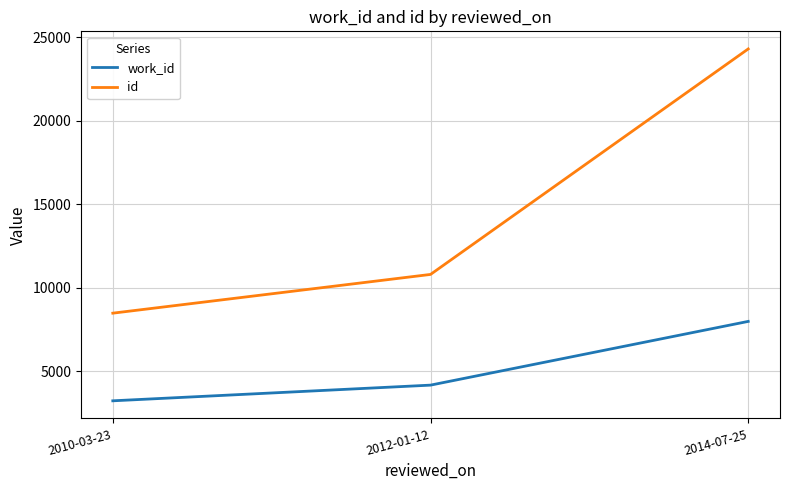

What is the maximum value shown in the chart?

24302